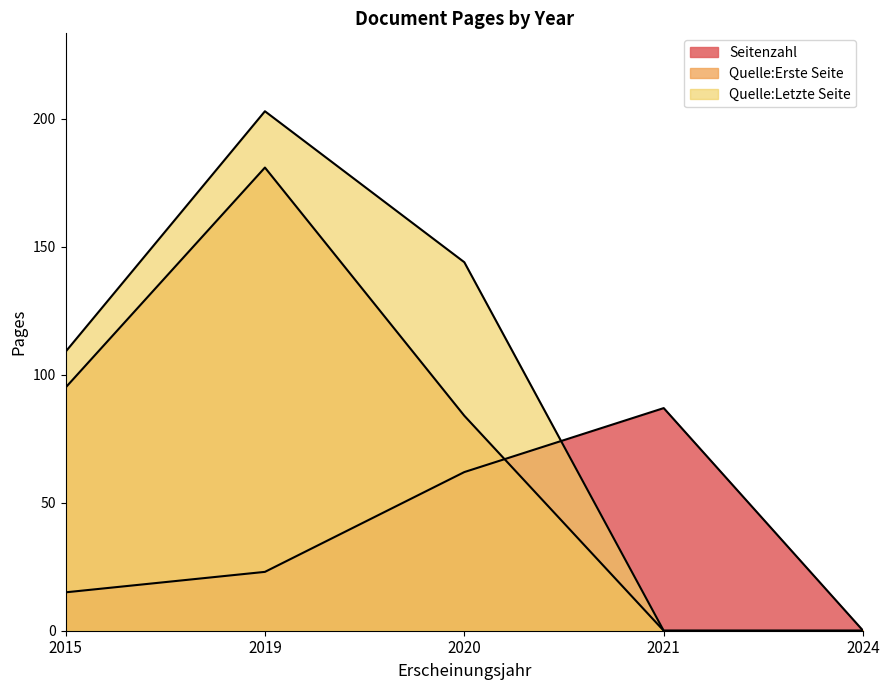

How many interior local valleys does the Quelle:Letzte Seite series have?

1